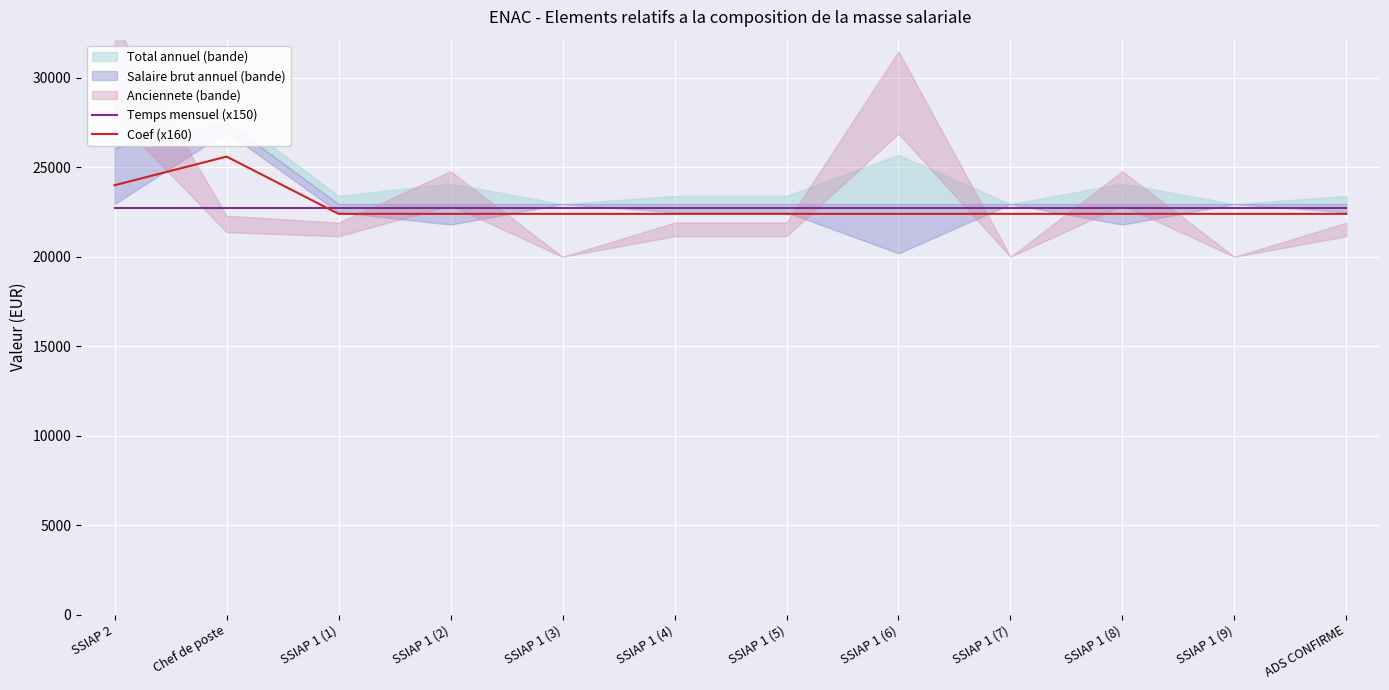

Reading right to left, what are all the values shown in this chart?

Temps mensuel (x150): ADS CONFIRME=22750.5	SSIAP 1 (9)=22750.5	SSIAP 1 (8)=22750.5	SSIAP 1 (7)=22750.5	SSIAP 1 (6)=22750.5	SSIAP 1 (5)=22750.5	SSIAP 1 (4)=22750.5	SSIAP 1 (3)=22750.5	SSIAP 1 (2)=22750.5	SSIAP 1 (1)=22750.5	Chef de poste=22750.5	SSIAP 2=22750.5
Coef (x160): ADS CONFIRME=22400.0	SSIAP 1 (9)=22400.0	SSIAP 1 (8)=22400.0	SSIAP 1 (7)=22400.0	SSIAP 1 (6)=22400.0	SSIAP 1 (5)=22400.0	SSIAP 1 (4)=22400.0	SSIAP 1 (3)=22400.0	SSIAP 1 (2)=22400.0	SSIAP 1 (1)=22400.0	Chef de poste=25600.0	SSIAP 2=24000.0